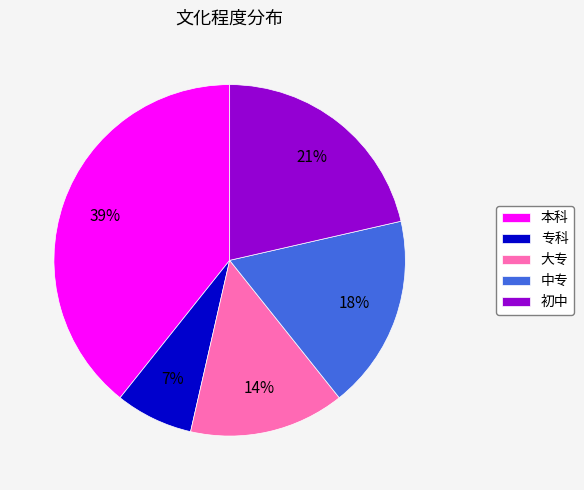

What percentage is the 本科 slice, to the nearest percent?

39%